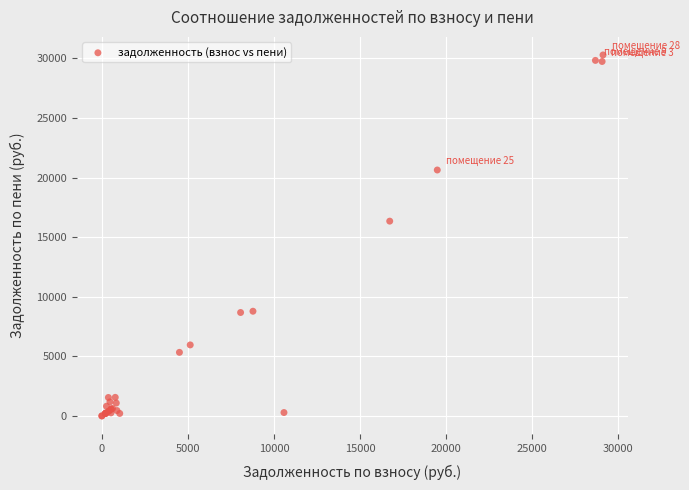

What Y value in the scatter plot is closest to 15143?

16341.8